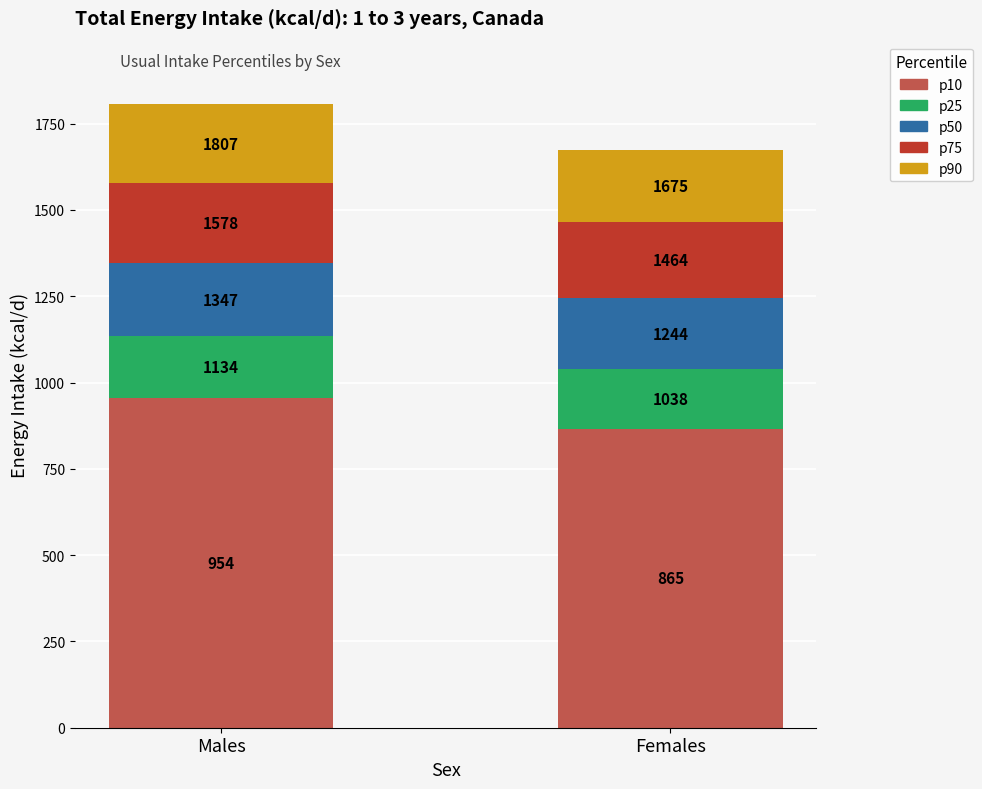

Are the bars grouped side by side (vs. stacked)?

No